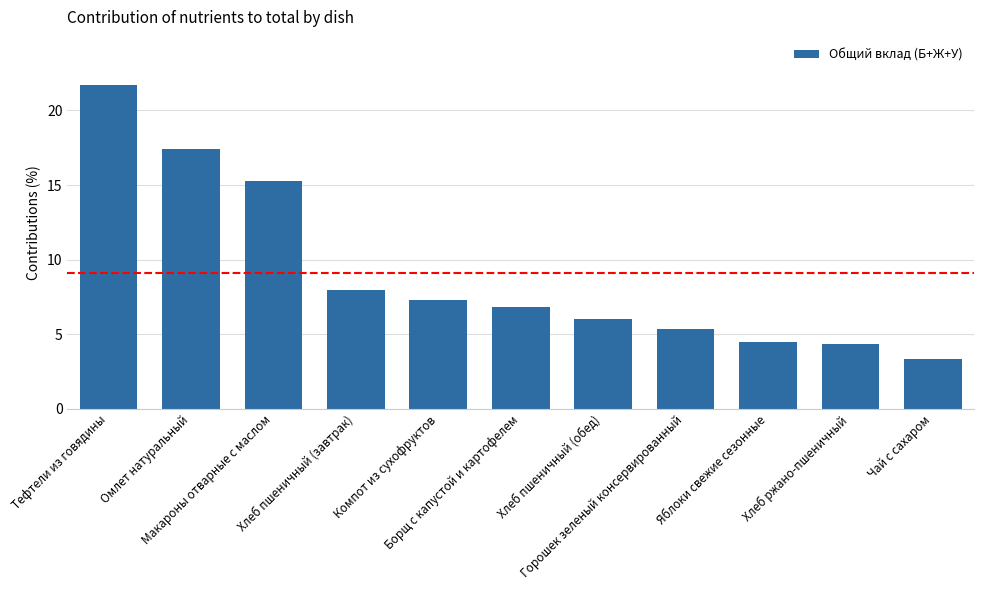

What is the value of the 5th bar from the left?

7.3